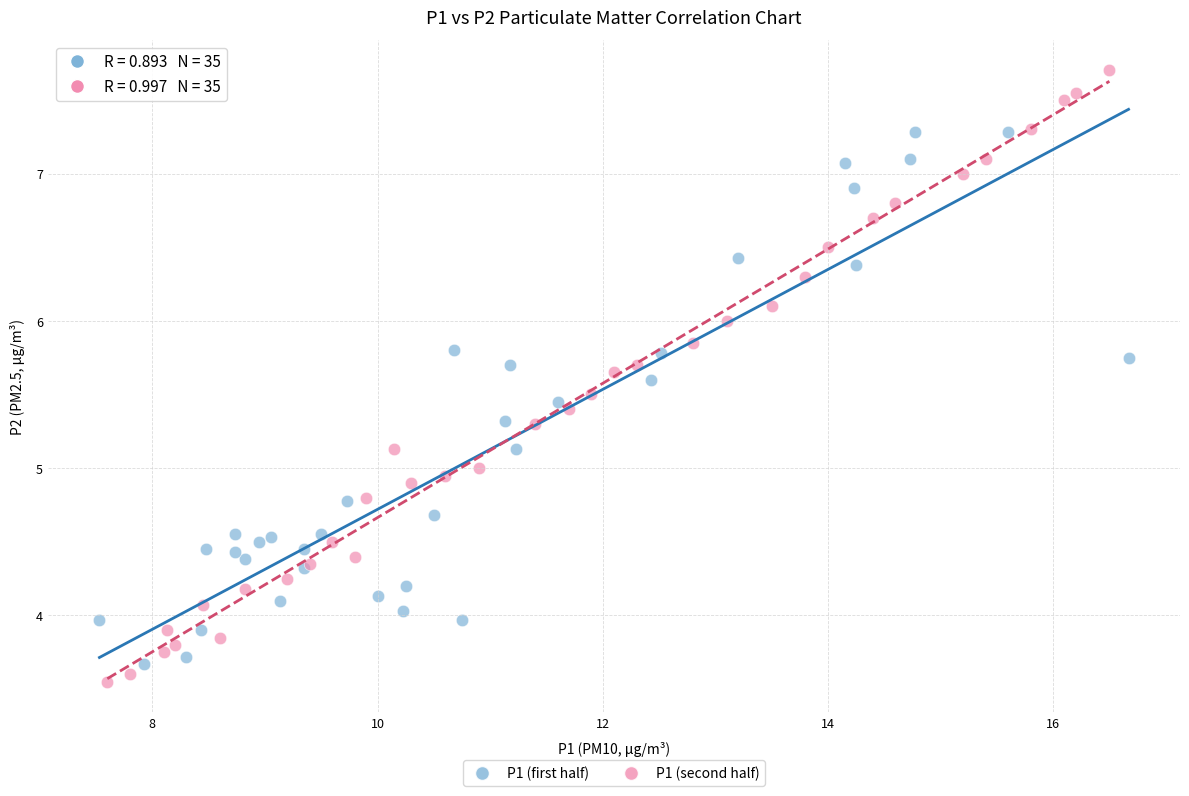

Which series reaches the maximum Y coordinate?

P1 (second half)